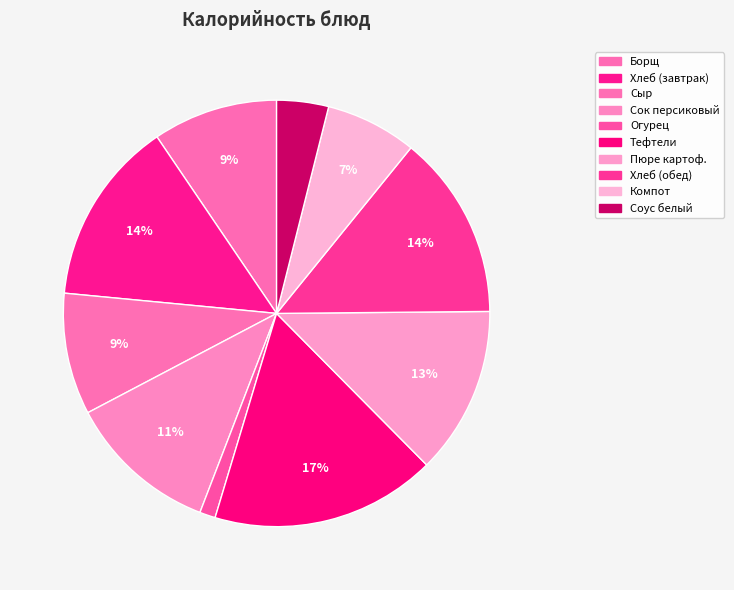

How many slices are in this pie chart?

10